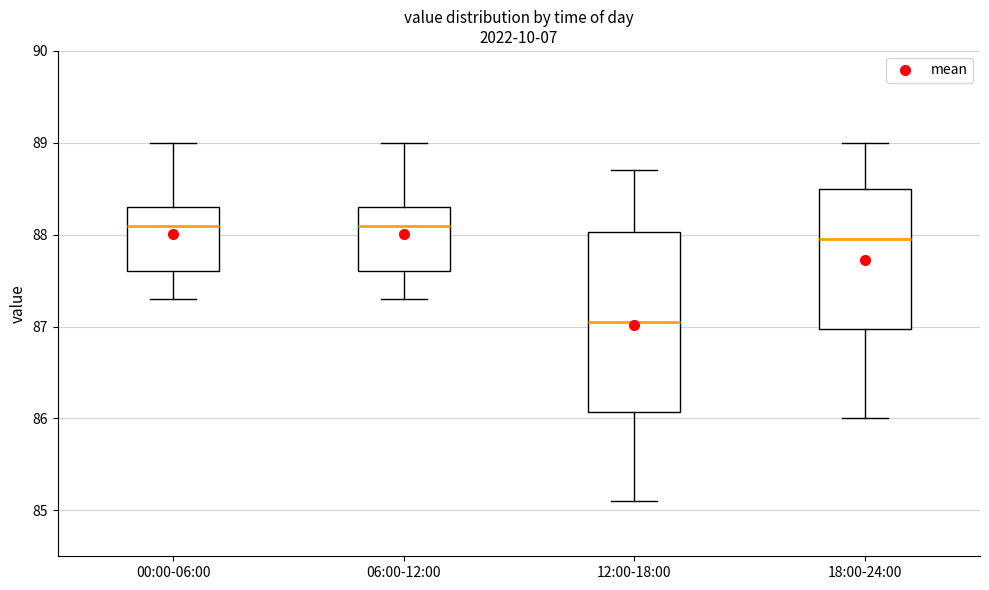

Reading left to right, transcribe this box plot: for each box, give where its median line is, the range the box spans, and where its two whiskers end, as read against the y-axis. The values are not printed on the chart, so give them approximately, as read against the axis.

00:00-06:00: median 88.1, box 87.6 to 88.3, whiskers 87.3 to 89.0
06:00-12:00: median 88.1, box 87.6 to 88.3, whiskers 87.3 to 89.0
12:00-18:00: median 87.1, box 86.1 to 88.0, whiskers 85.1 to 88.7
18:00-24:00: median 88.0, box 87.0 to 88.5, whiskers 86.0 to 89.0